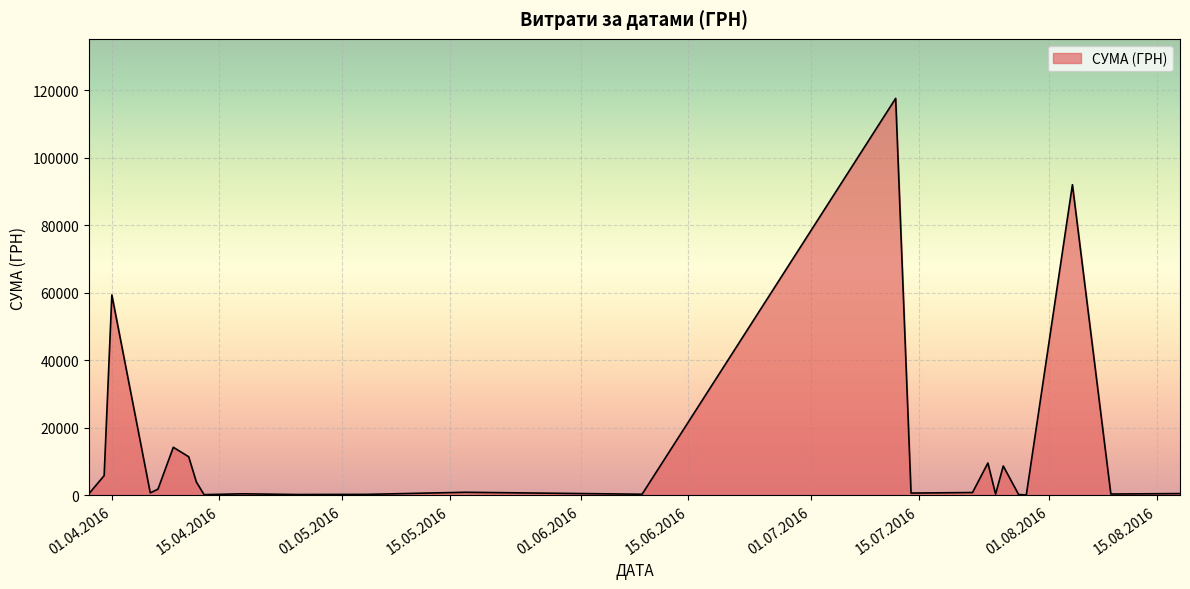

How many lines are shown in the chart?

1